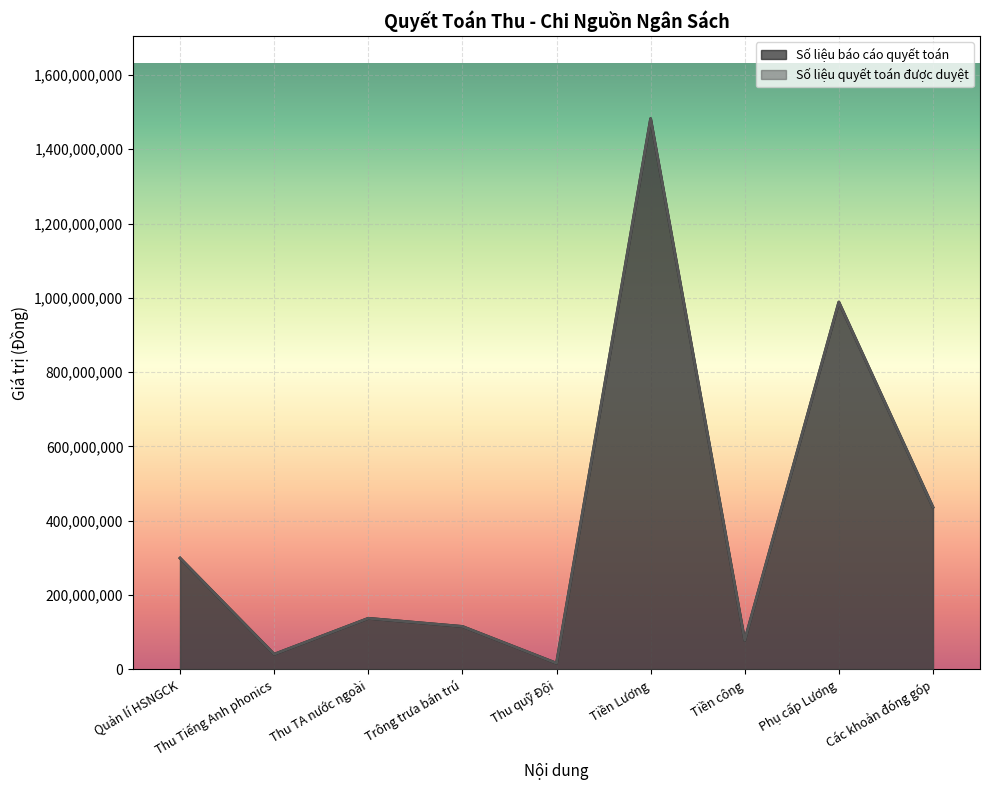

At which category does Số liệu báo cáo quyết toán reach its first local peak?

Thu TA nước ngoài